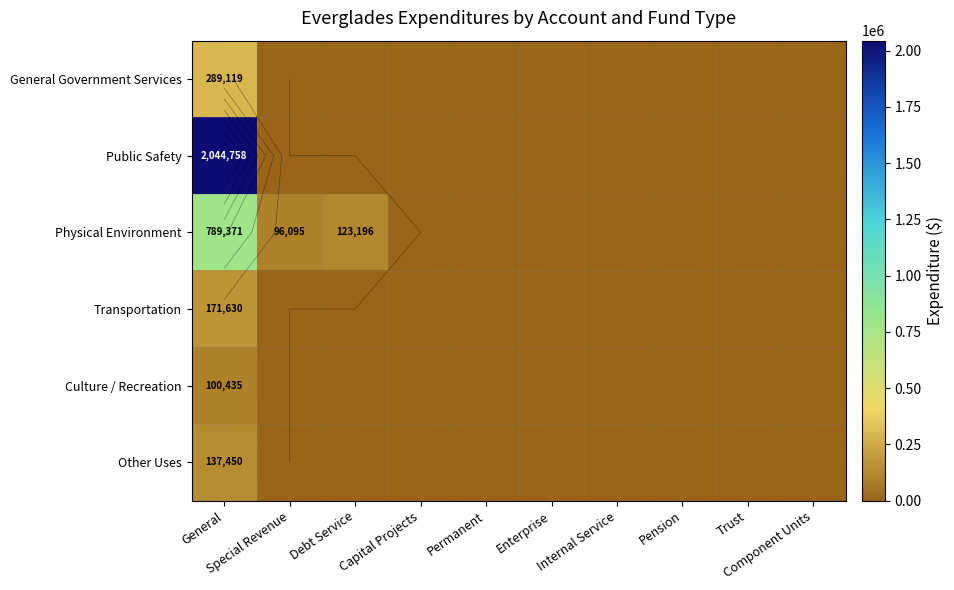

The Physical Environment series shows 0 at Enterprise. True or false?

True